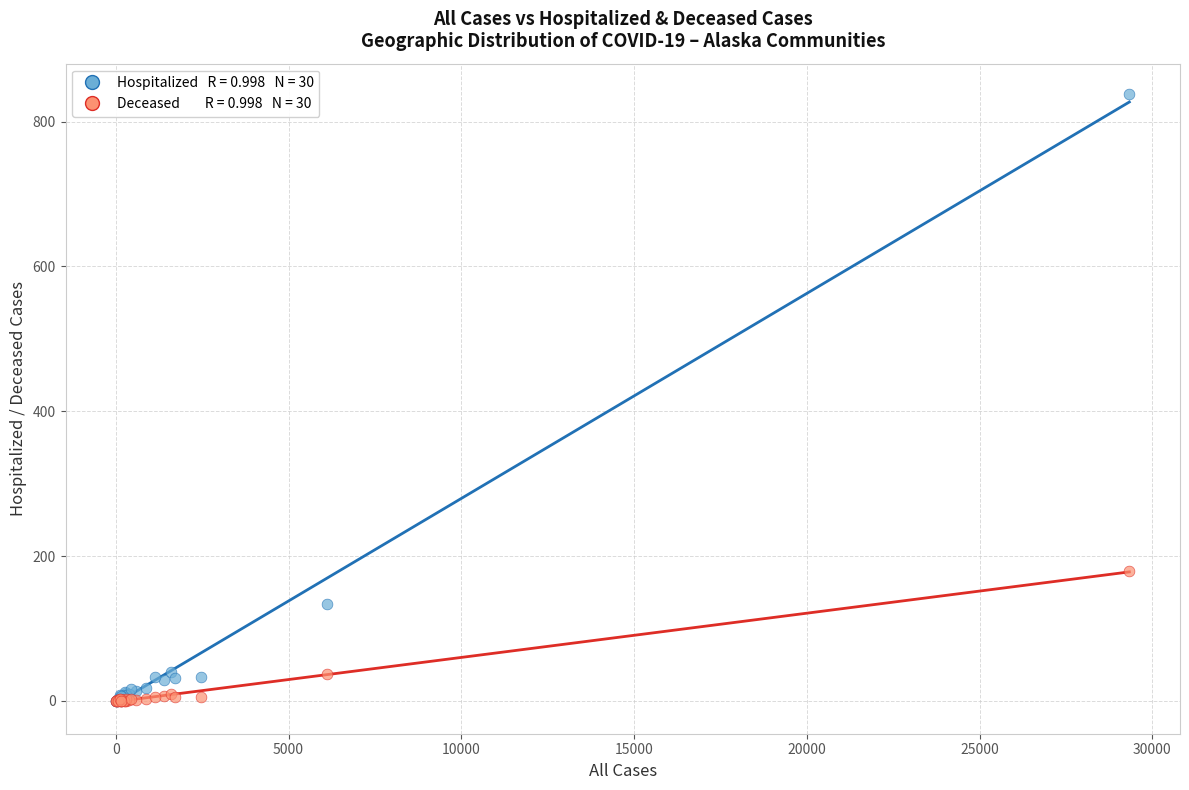

Across all series, what Y value is closest to 419?

179